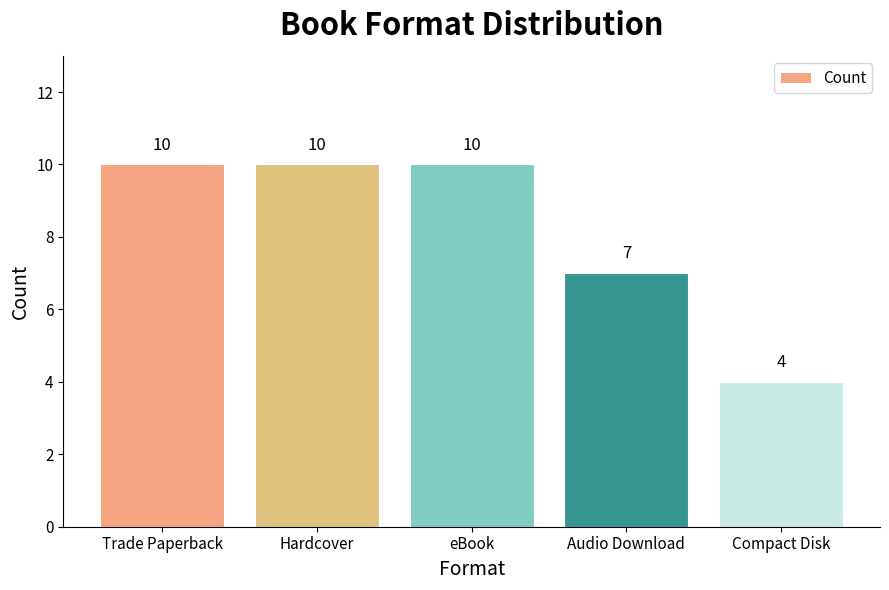

What is the sum of all values?

41